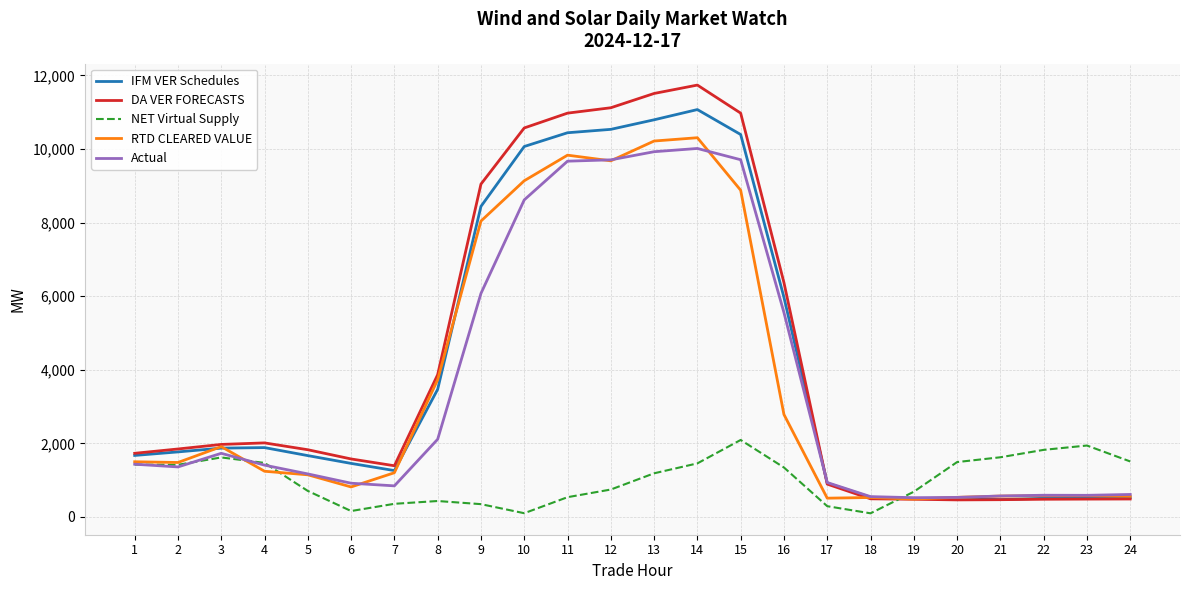

What is the maximum value for IFM VER Schedules?

11071.0